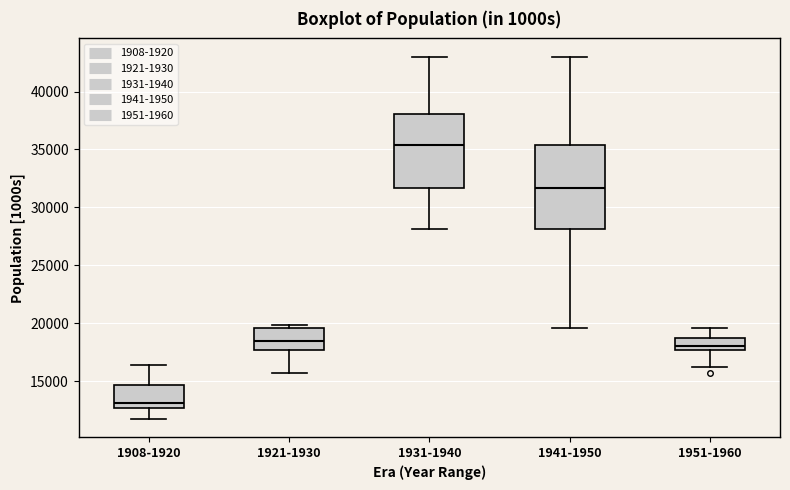

Comparing the boxes themselves (not the whiskers), which one is the tallest?

1941-1950